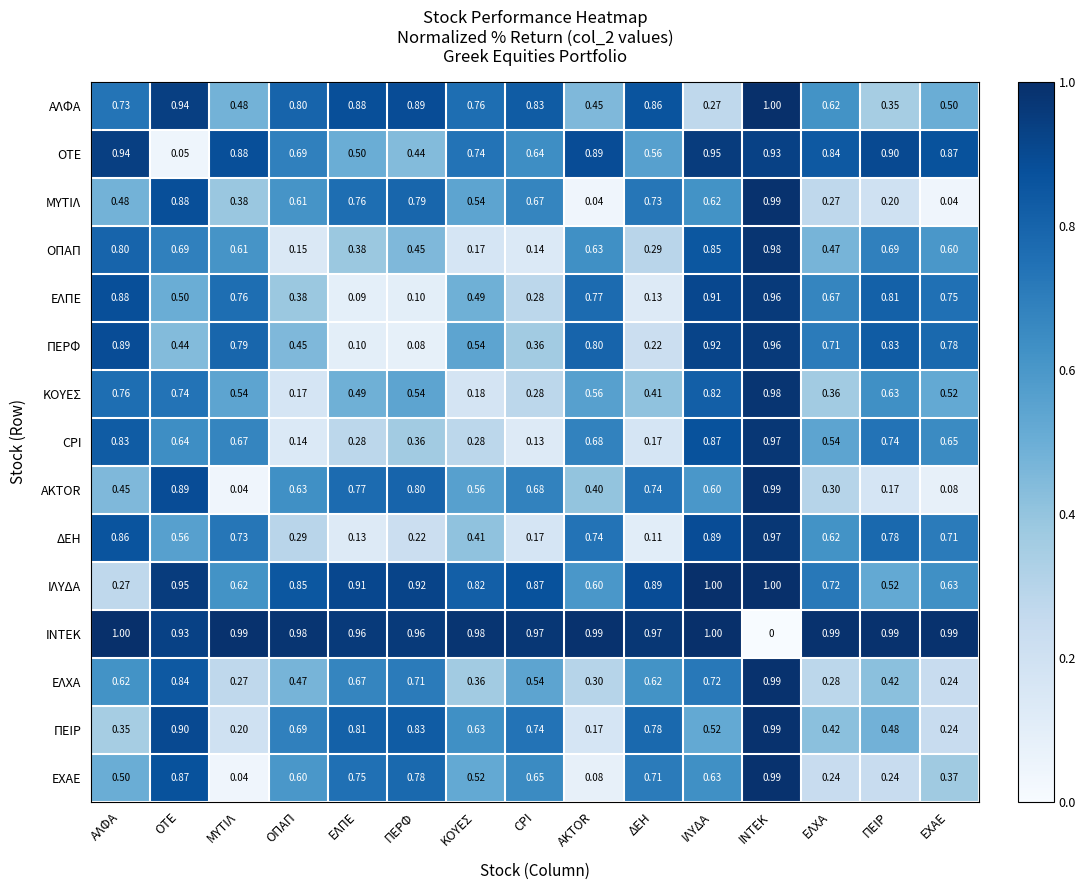

At which category is the sum across all series the highest?

ΙΝΤΕΚ